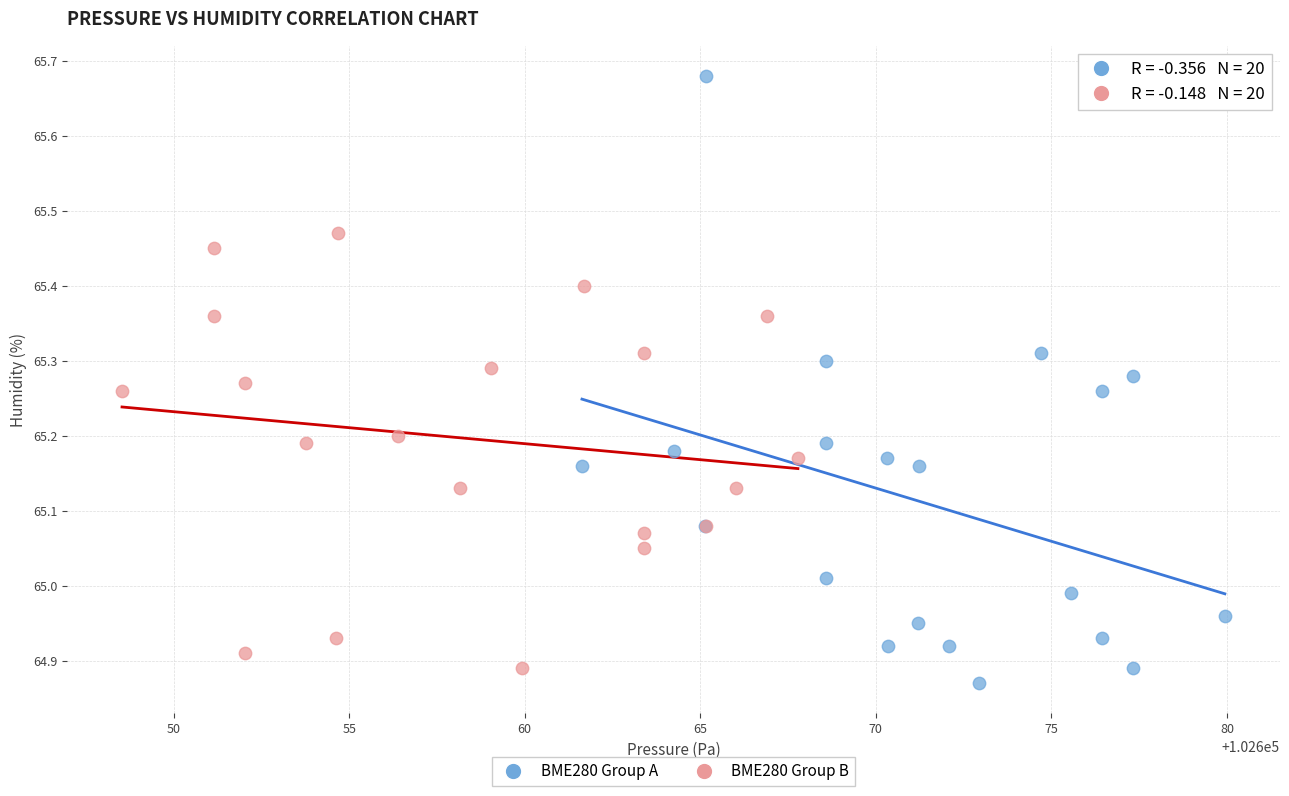

What are all the series names shown in the legend?

BME280 Group A, BME280 Group B